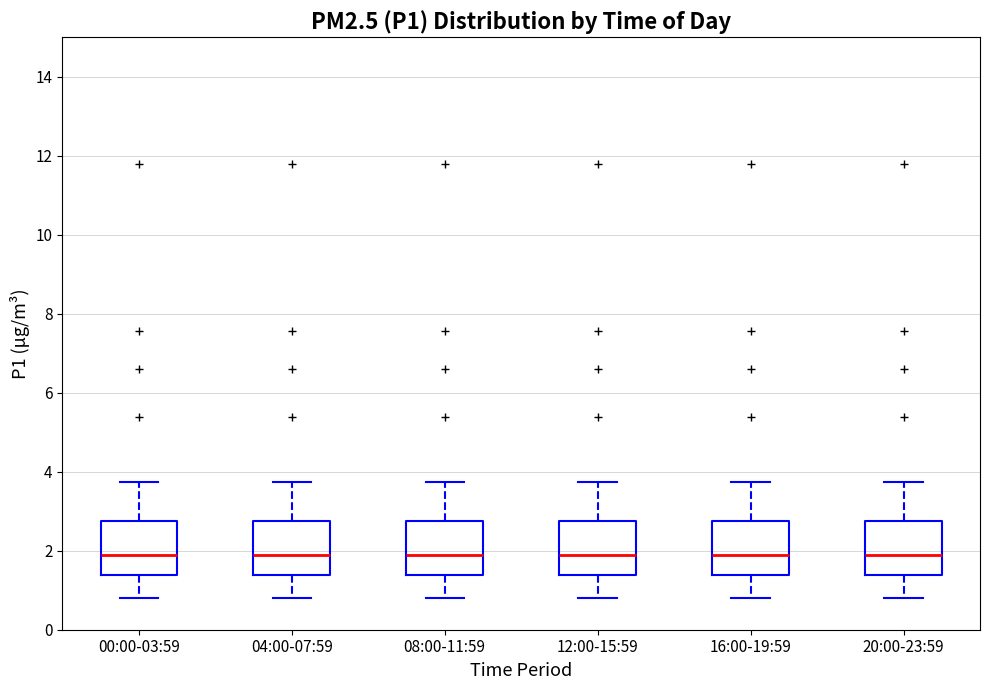

Where does the median line of the box for 12:00-15:59 sit on the y-axis? The values are not printed on the chart, so give them approximately, as read against the axis.

2.0